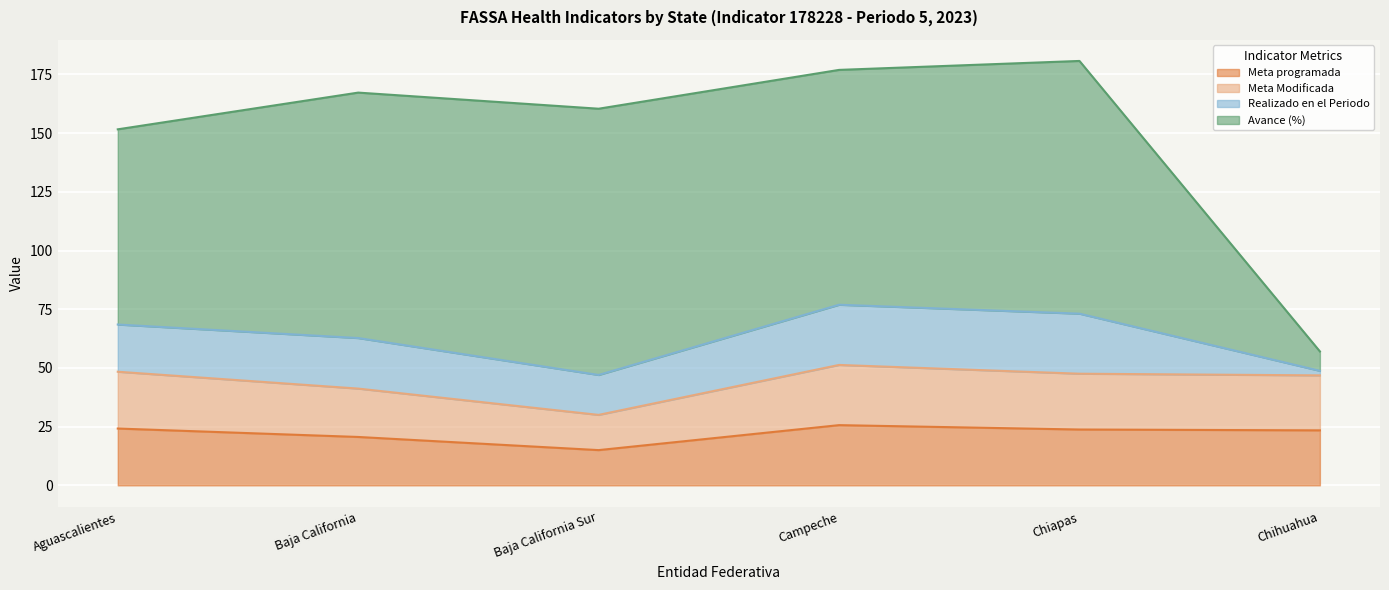

Which category has the lowest value in the Meta programada series?

Baja California Sur